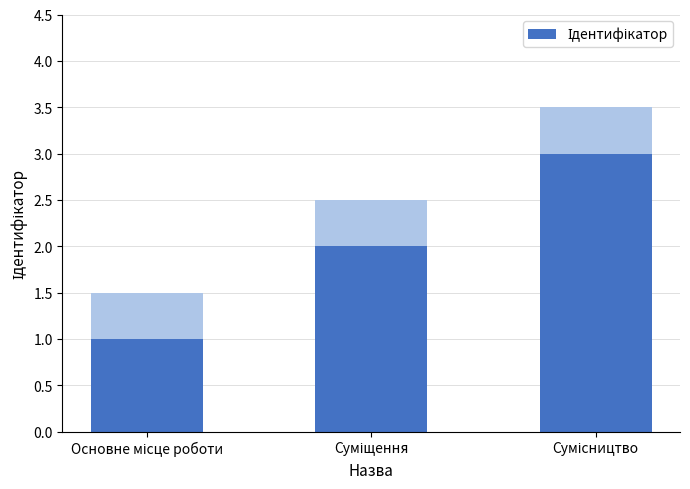

What is the label of the 2nd bar from the left?

Суміщення